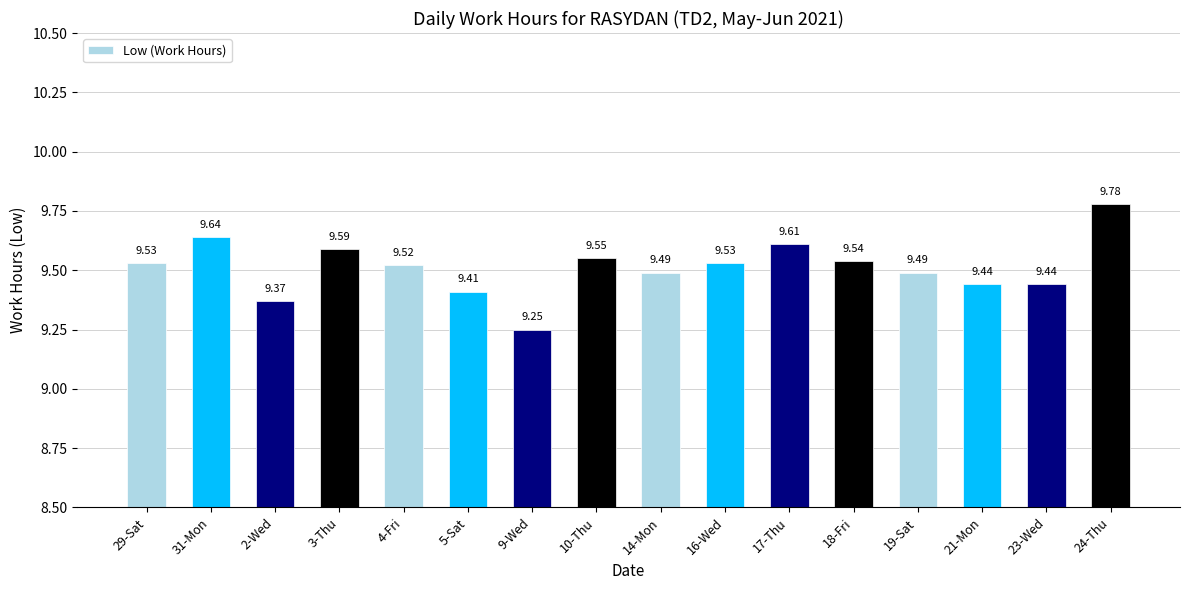

What is the maximum value shown in the chart?

9.8